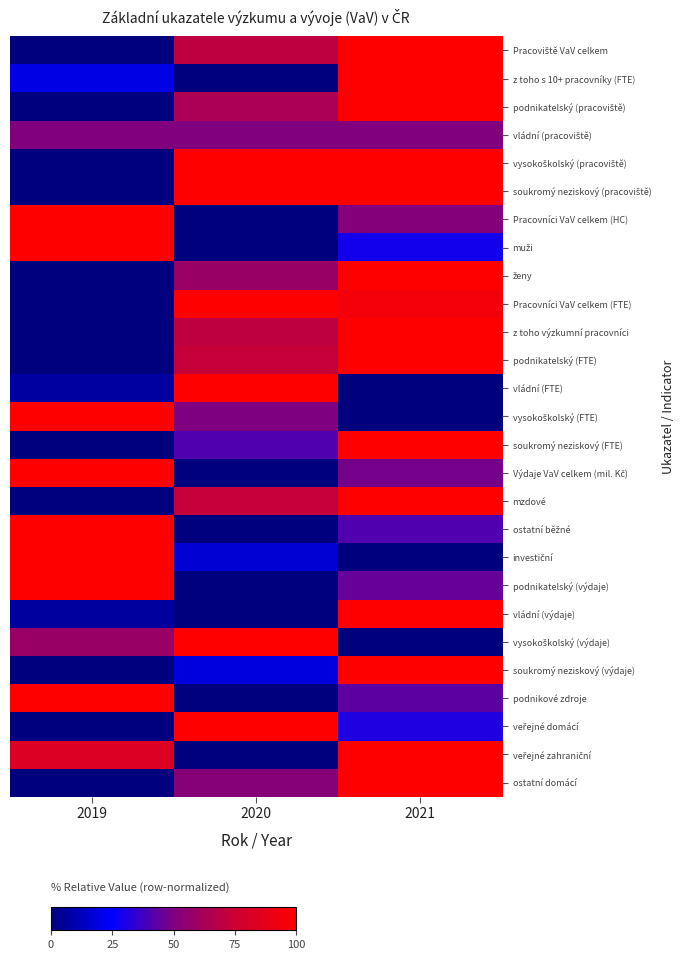

At 2021, list the series in order from largest to smallest.

Pracoviště VaV celkem, z toho s 10+ pracovníky (FTE), podnikatelský (pracoviště), vysokoškolský (pracoviště), soukromý neziskový (pracoviště), ženy, z toho výzkumní pracovníci, podnikatelský (FTE), soukromý neziskový (FTE), mzdové, vládní (výdaje), soukromý neziskový (výdaje), veřejné zahraniční, ostatní domácí, Pracovníci VaV celkem (FTE), Pracovníci VaV celkem (HC), vládní (pracoviště), Výdaje VaV celkem (mil. Kč), podnikatelský (výdaje), podnikové zdroje, ostatní běžné, veřejné domácí, muži, vládní (FTE), vysokoškolský (FTE), investiční, vysokoškolský (výdaje)